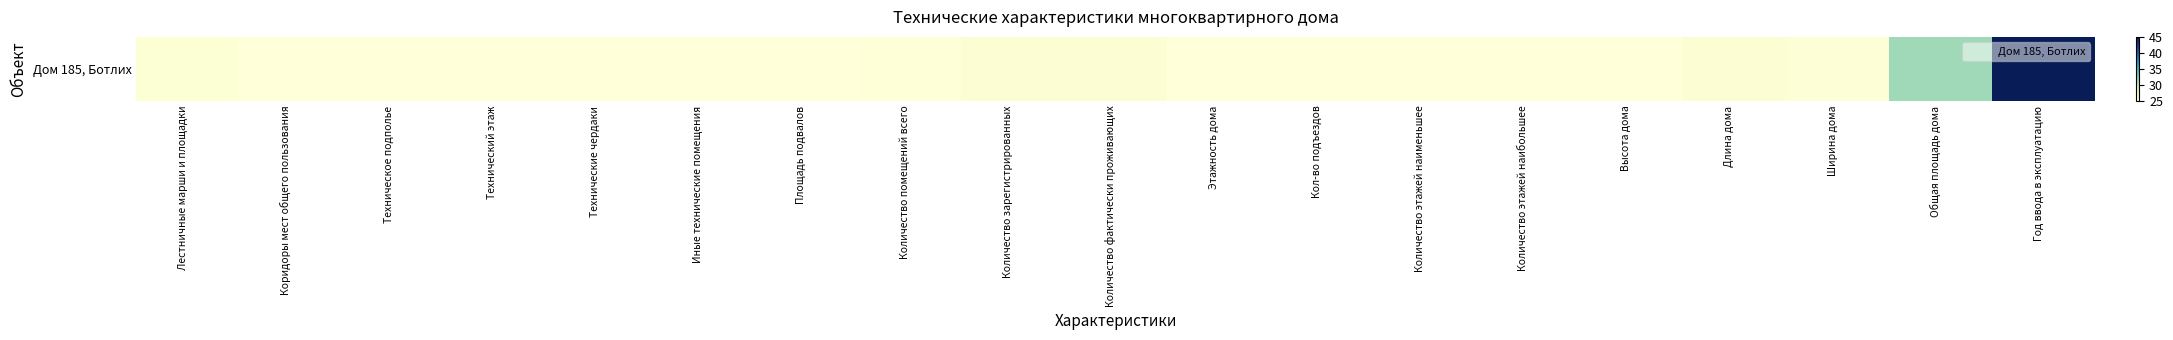

What is the sum of the values at Кол-во подъездов and Количество помещений всего?

50.1